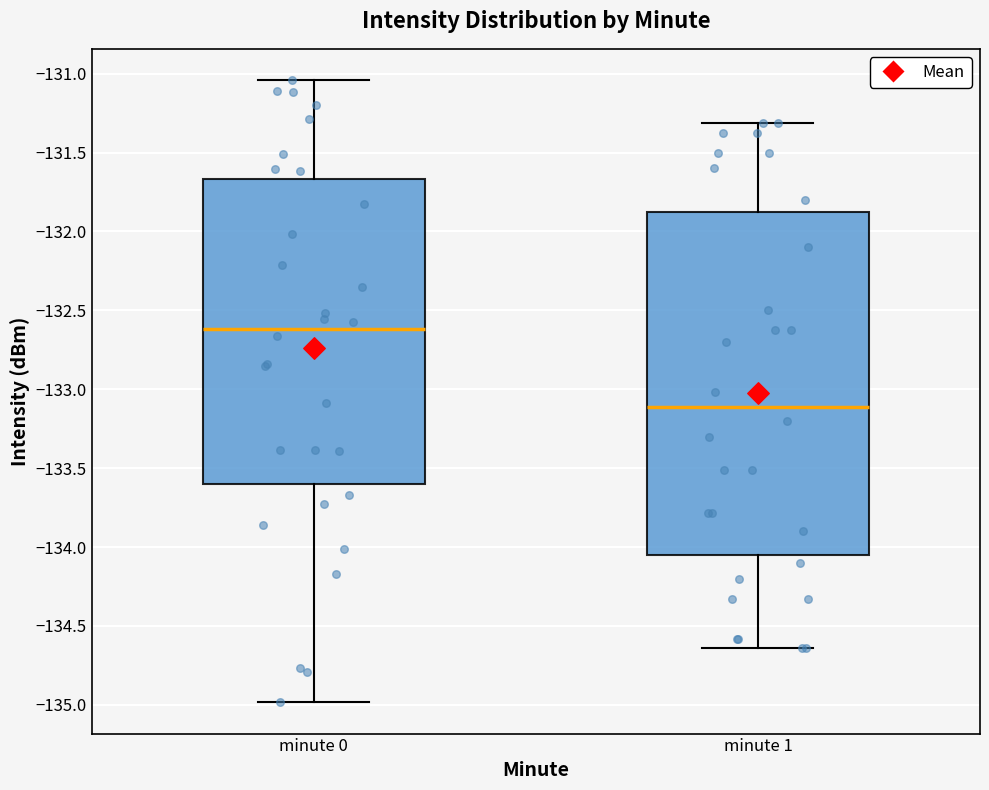

Which box's median line is the lowest?

minute 1